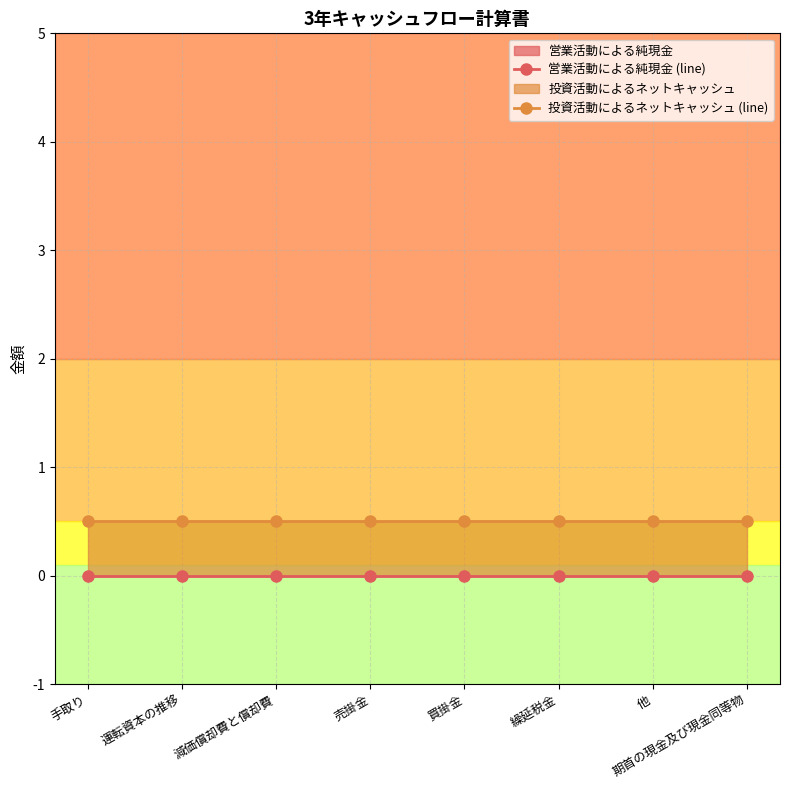

Reading left to right, transcribe all the data shown in this chart.

営業活動による純現金 (line): 0.0	0.0	0.0	0.0	0.0	0.0	0.0	0.0
投資活動によるネットキャッシュ (line): 0.5	0.5	0.5	0.5	0.5	0.5	0.5	0.5